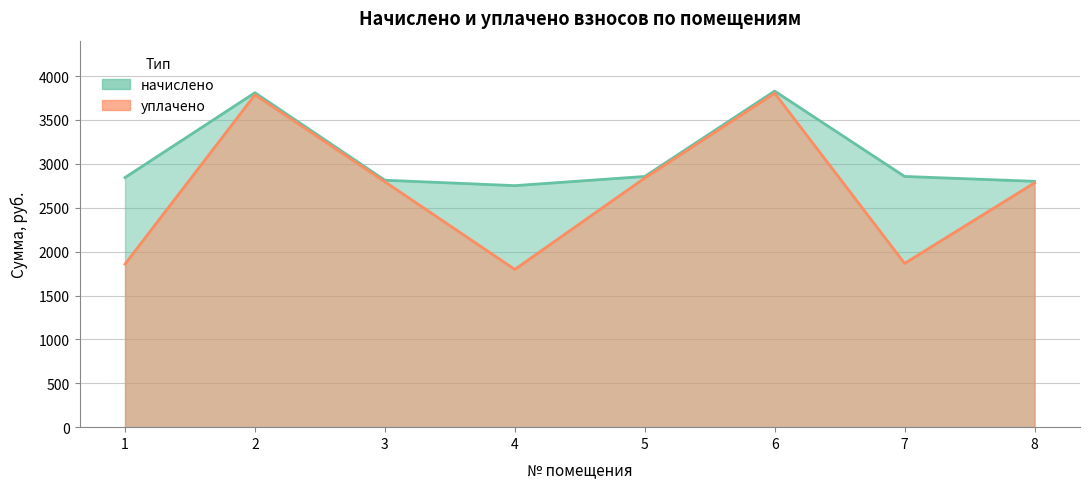

What is the highest value of the начислено series?

3829.0